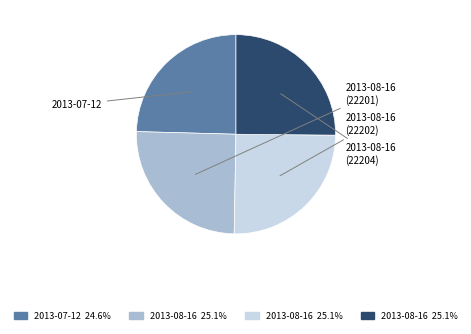

Is 2013-08-16 (22202) the majority of the pie?

No